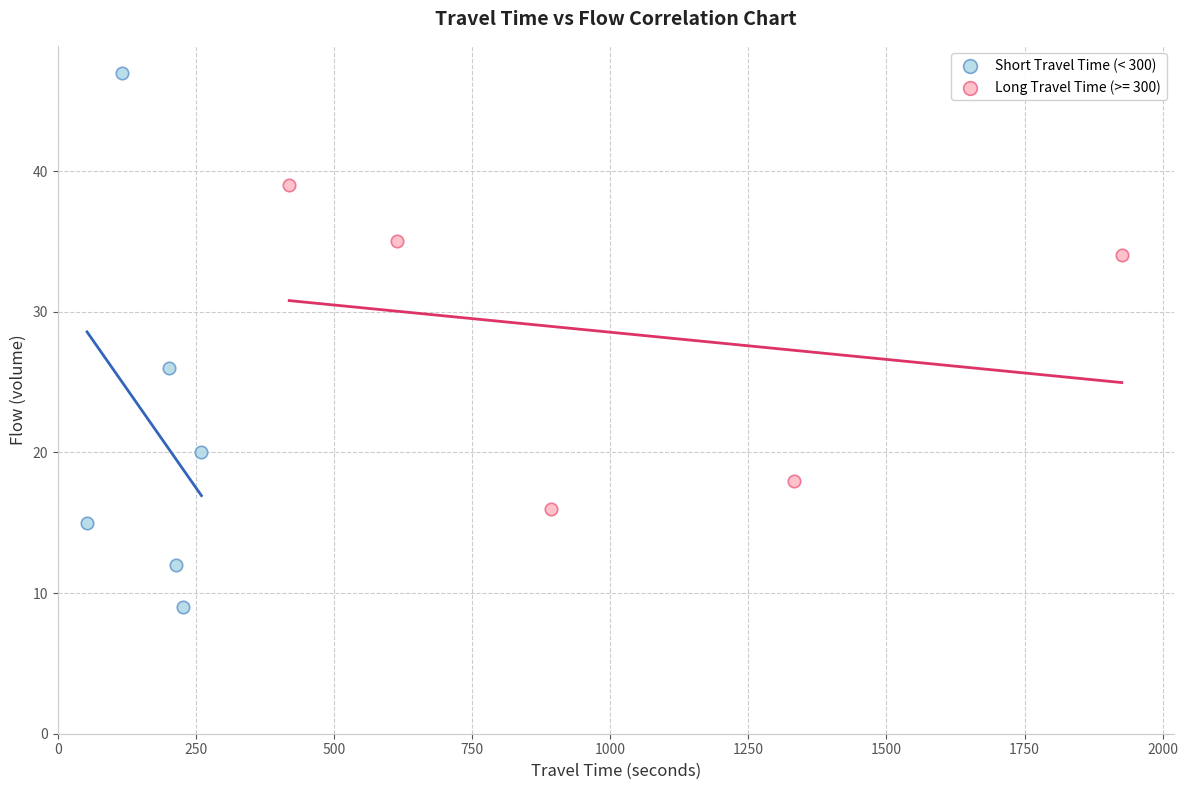

Which series contains the lowest Y value?

Short Travel Time (< 300)